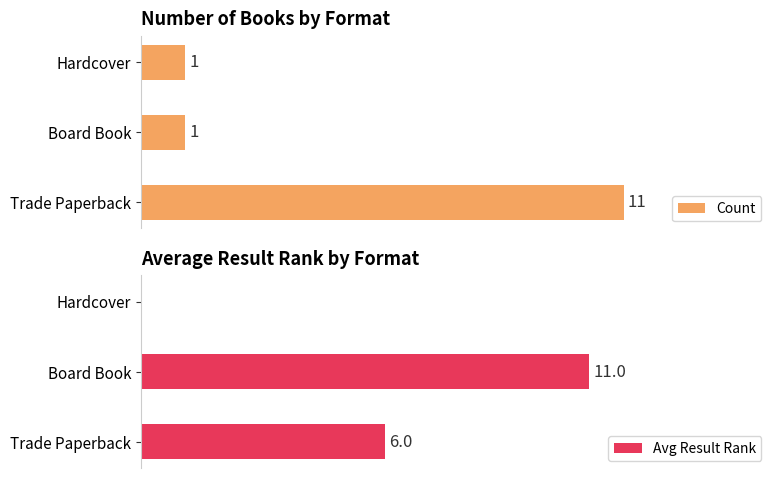

Is it true that Count equals 15 at 0?

False